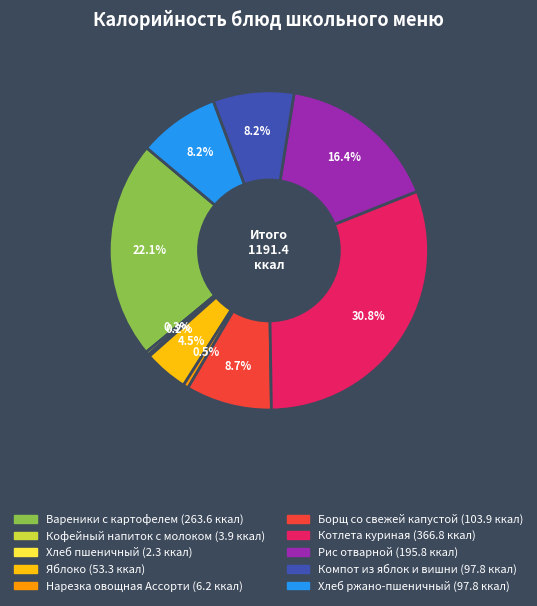

What is the ratio of the value at Рис отварной to the value at Компот из яблок и вишни?

2.0